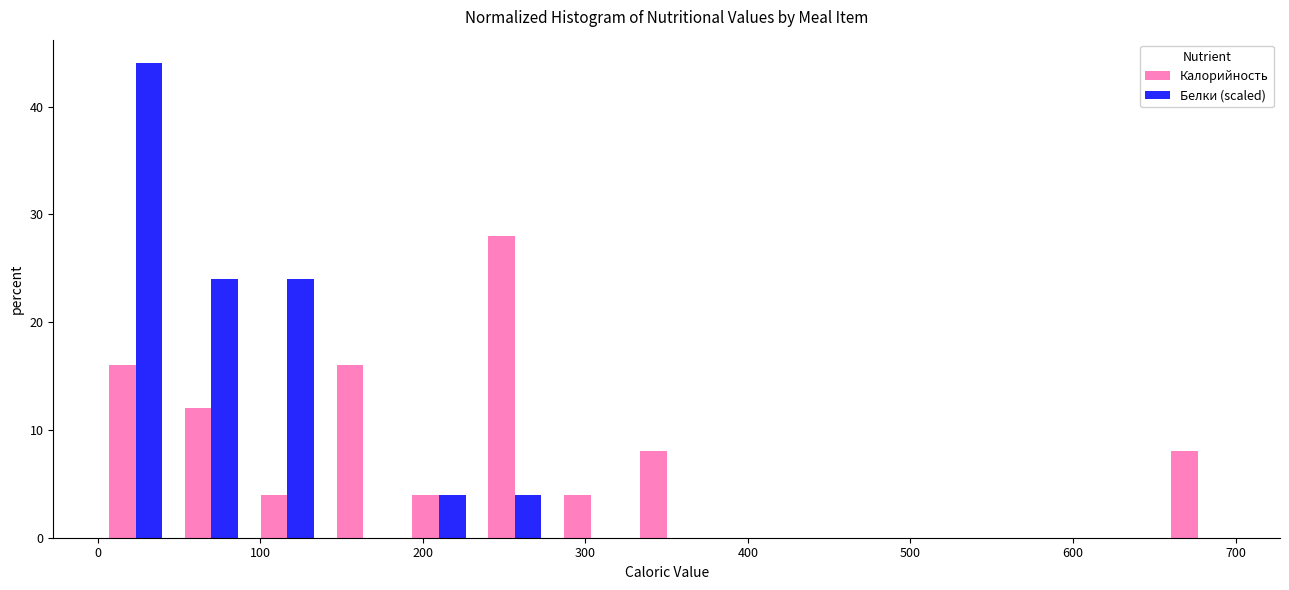

In the Калорийность series, which range on the x-axis has the tallest bar?

230 to 280